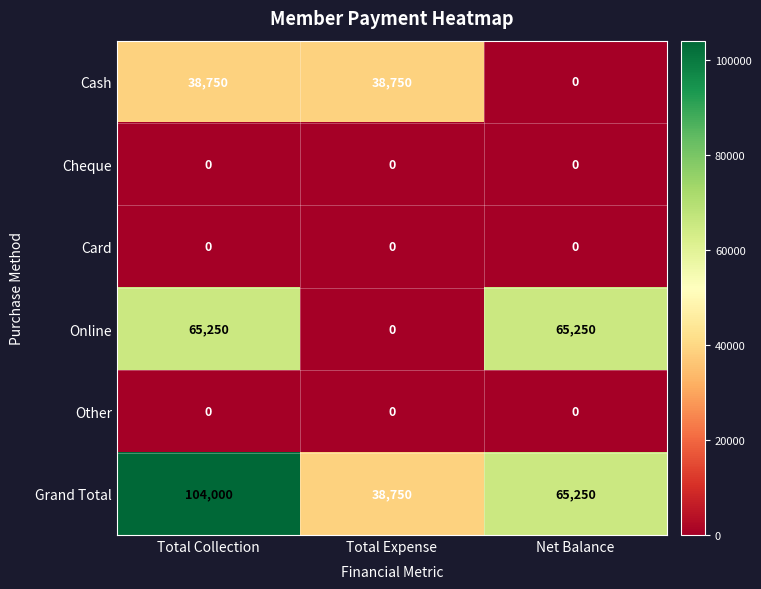

What is the spread (max minus min) of values at Total Collection?

104000